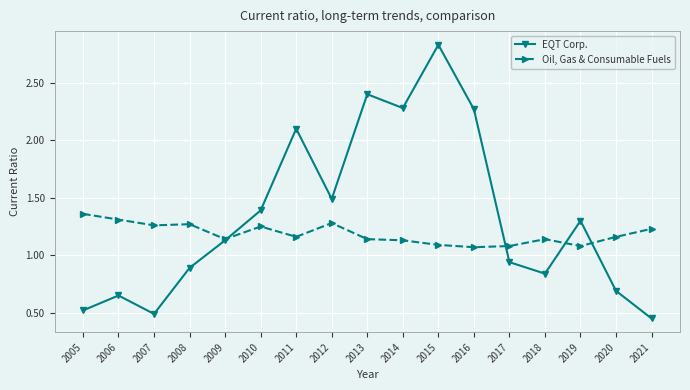

At which category does EQT Corp. reach its first local peak?

2006